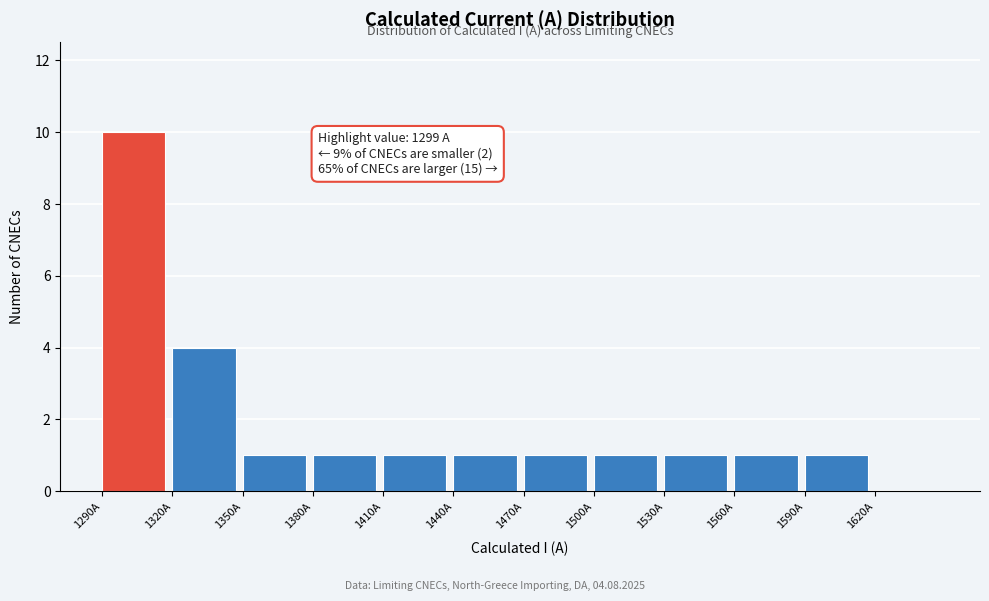

Which range on the x-axis has the tallest bar?

1290 to 1320